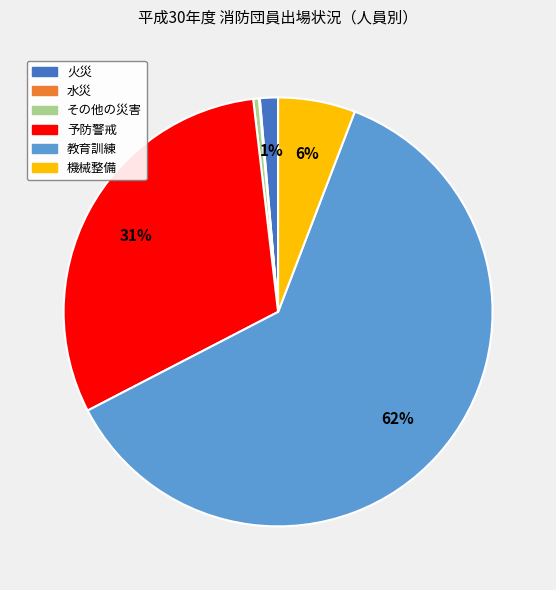

Which category has the biggest portion of the pie?

教育訓練